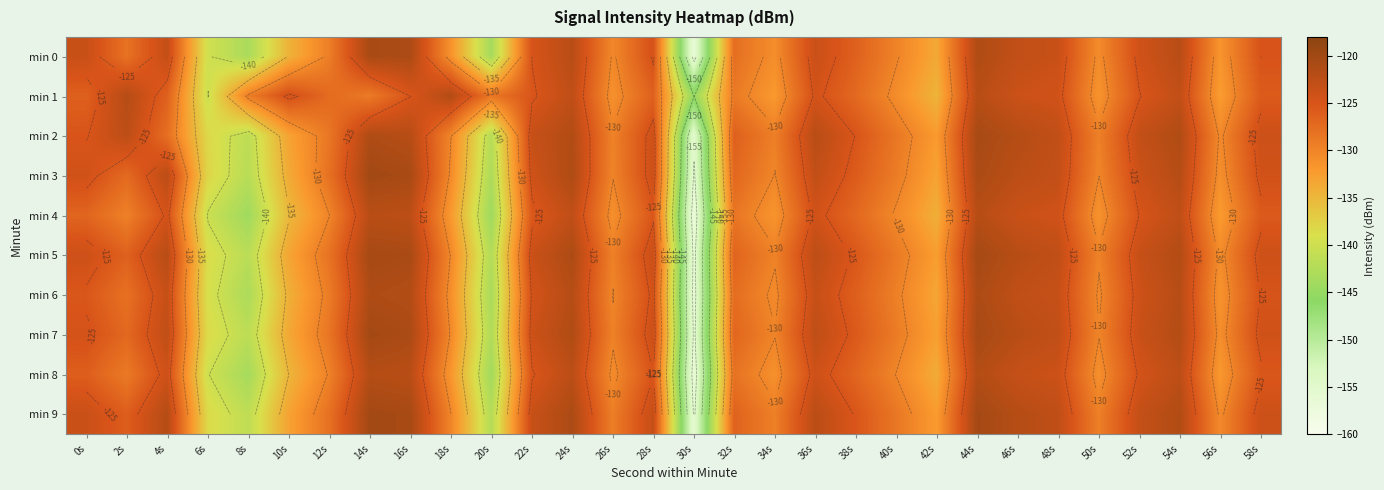

What is the sum of all min 9 values?

-3835.7